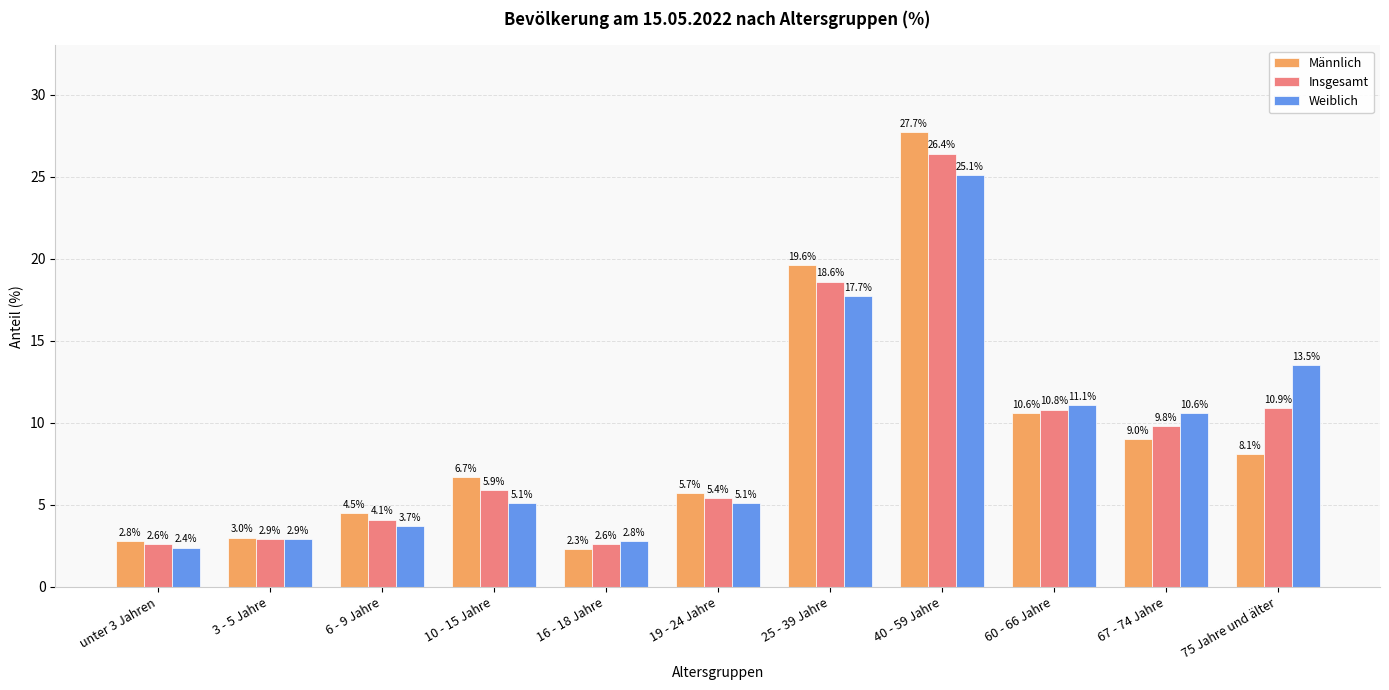

Where is Insgesamt nearest to the value 14?

75 Jahre und älter